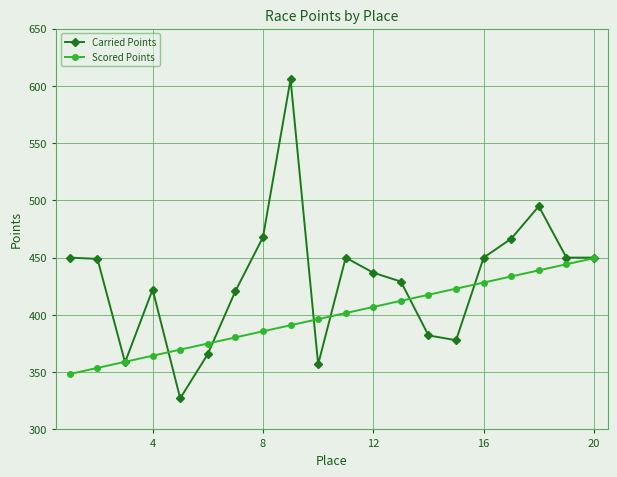

What is the difference between the maximum and minimum values in the Scored Points series?

101.1